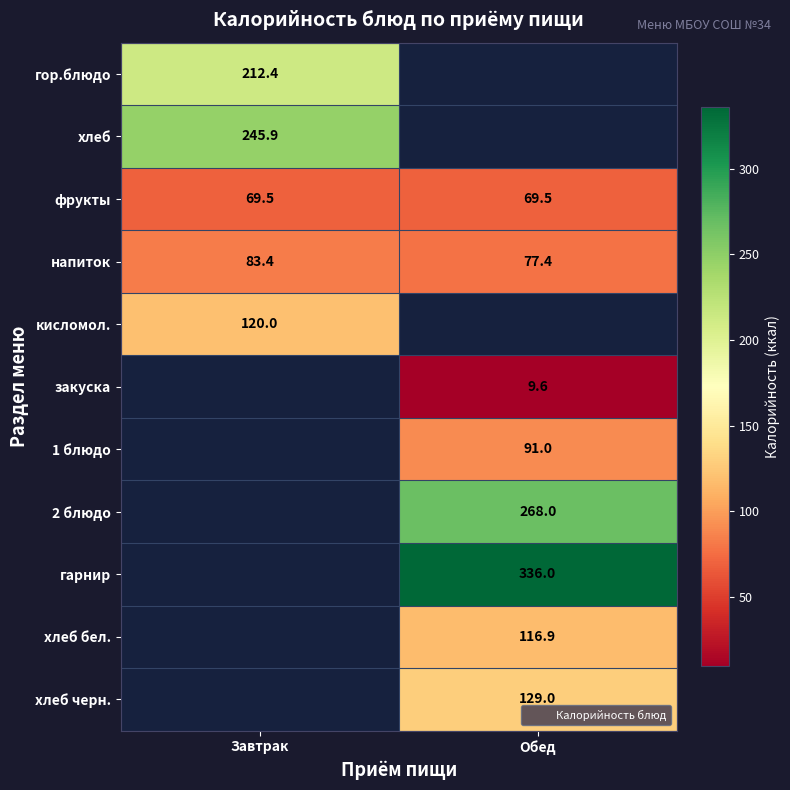

Count the number of data series in this chart.

11